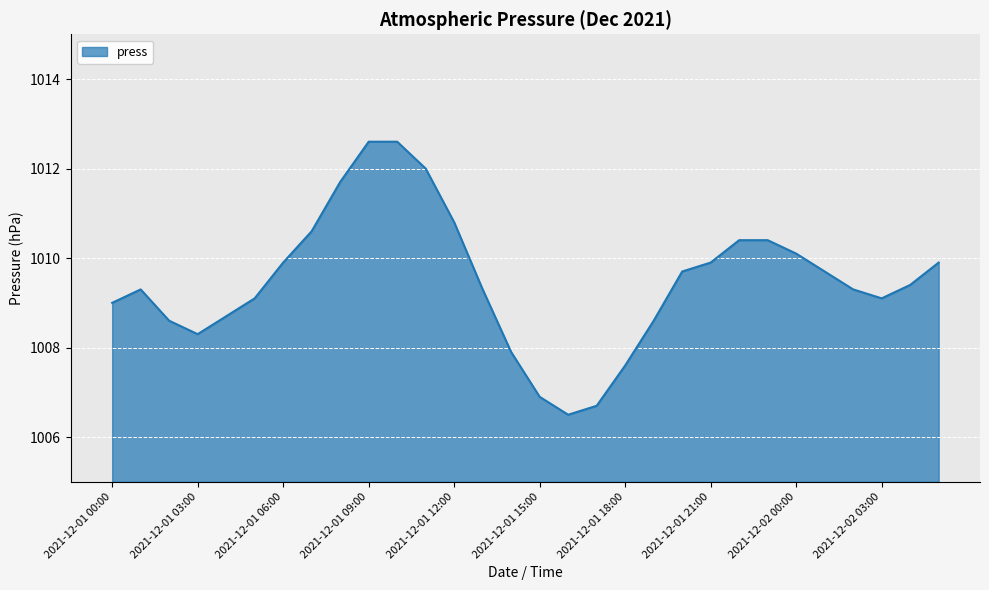

Reading left to right, transcribe all the data shown in this chart.

1009.0	1009.3	1008.6	1008.3	1008.7	1009.1	1009.9	1010.6	1011.7	1012.6	1012.6	1012.0	1010.8	1009.3	1007.9	1006.9	1006.5	1006.7	1007.6	1008.6	1009.7	1009.9	1010.4	1010.4	1010.1	1009.7	1009.3	1009.1	1009.4	1009.9